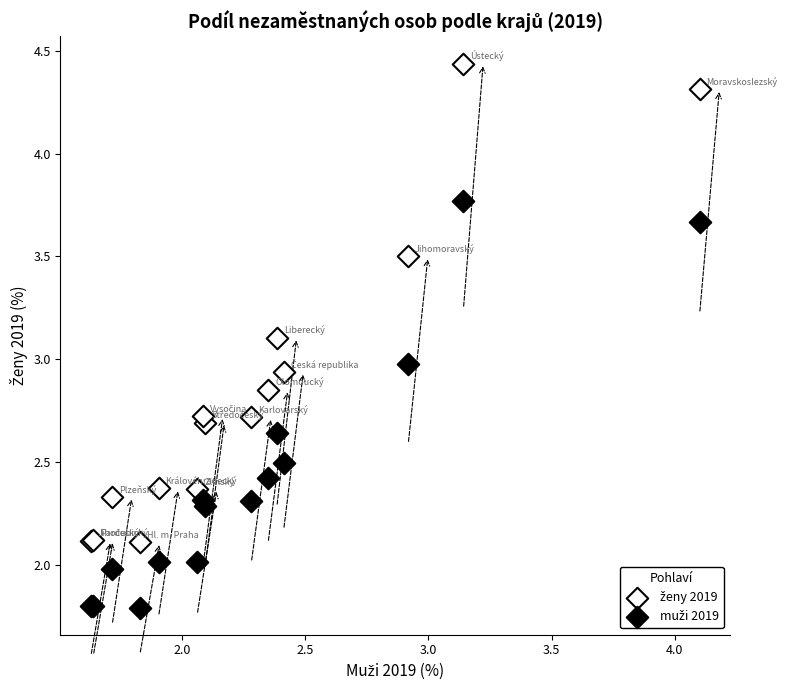

What is the X range (max minus min) for the scatter plot?

2.5